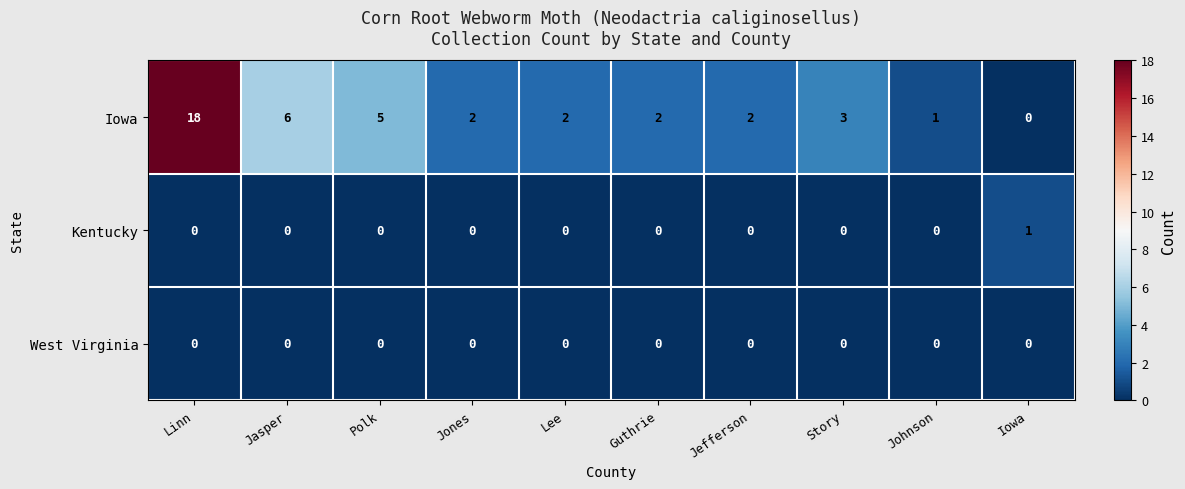

Which label corresponds to the largest value in the chart?

Linn